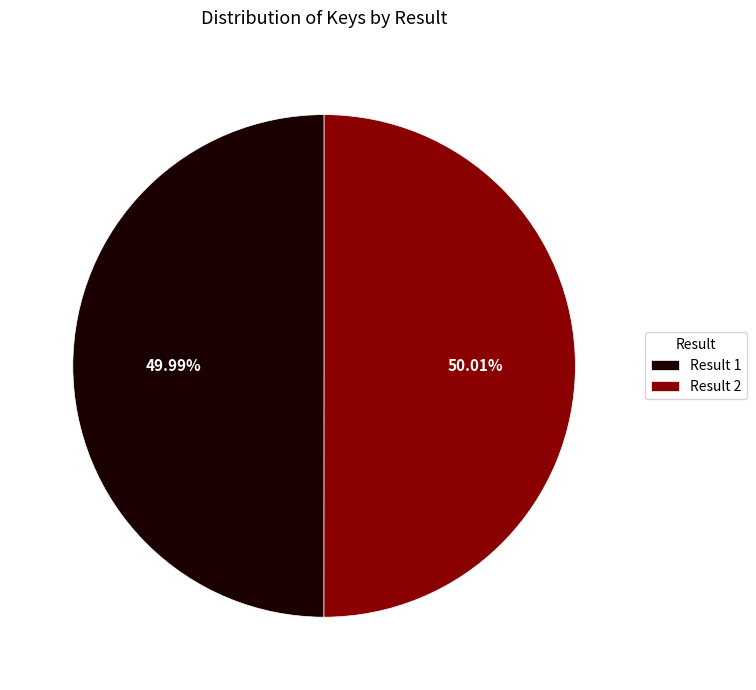

Is there any slice that represents more than half of the pie?

Yes